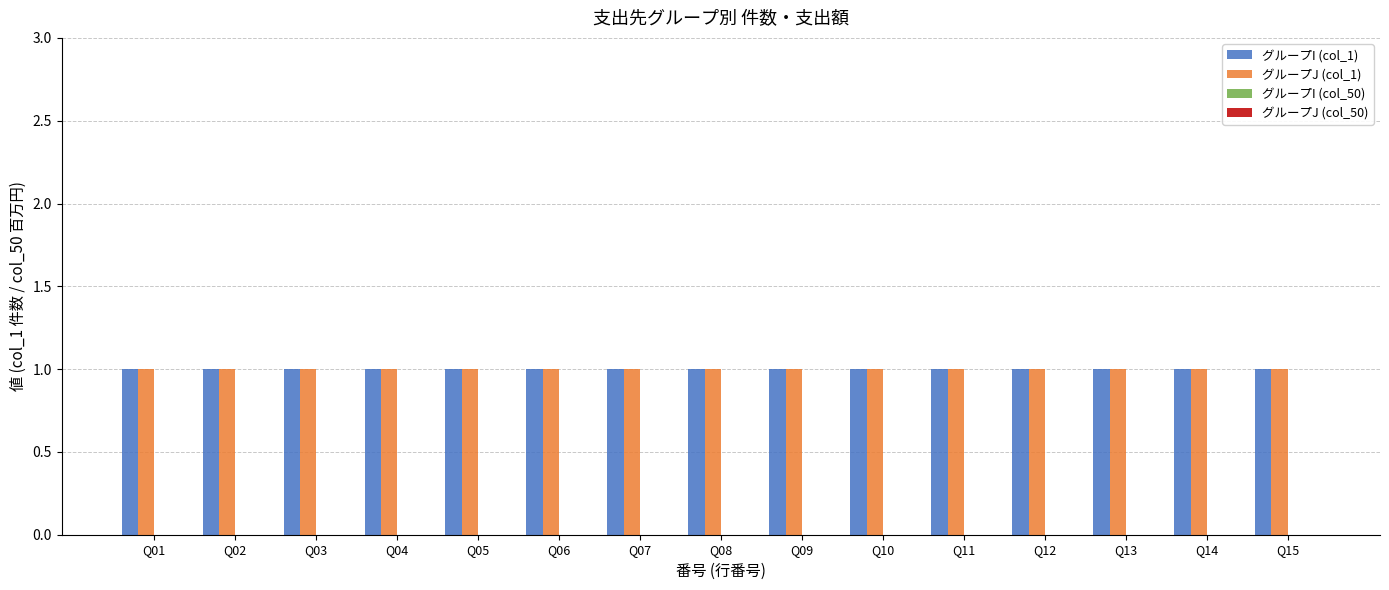

Which category has the highest value in the グループI (col_1) series?

Q01